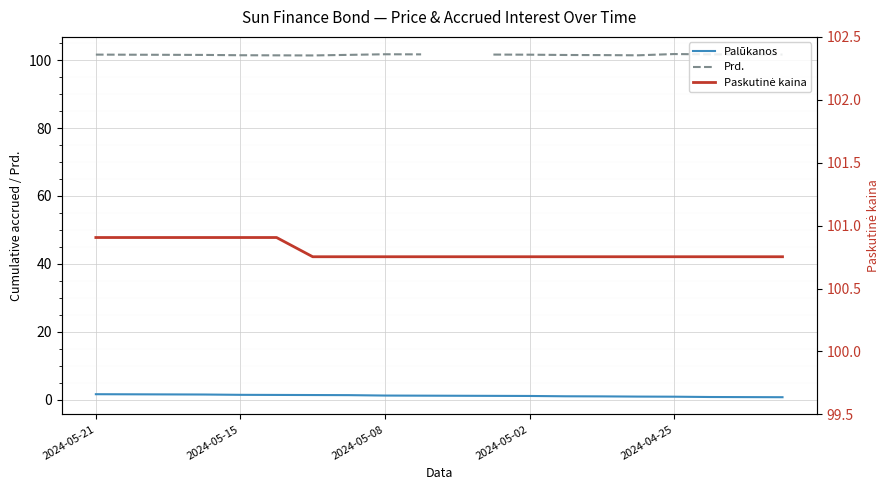

Rank the series by their maximum value, from lowest to highest.

Palūkanos, Paskutinė kaina, Prd.